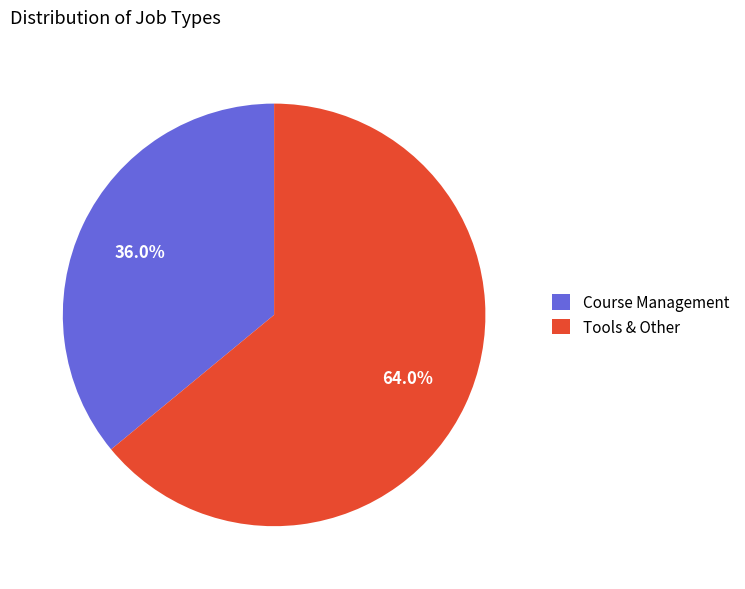

How many segments does this pie chart have?

2